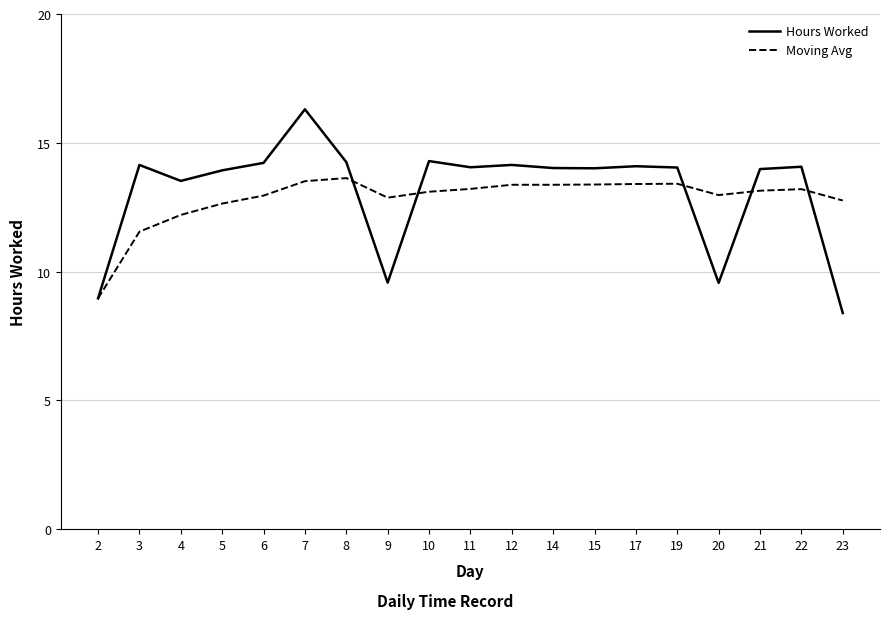

True or false: Moving Avg has a value of 13.0 at 20.

True